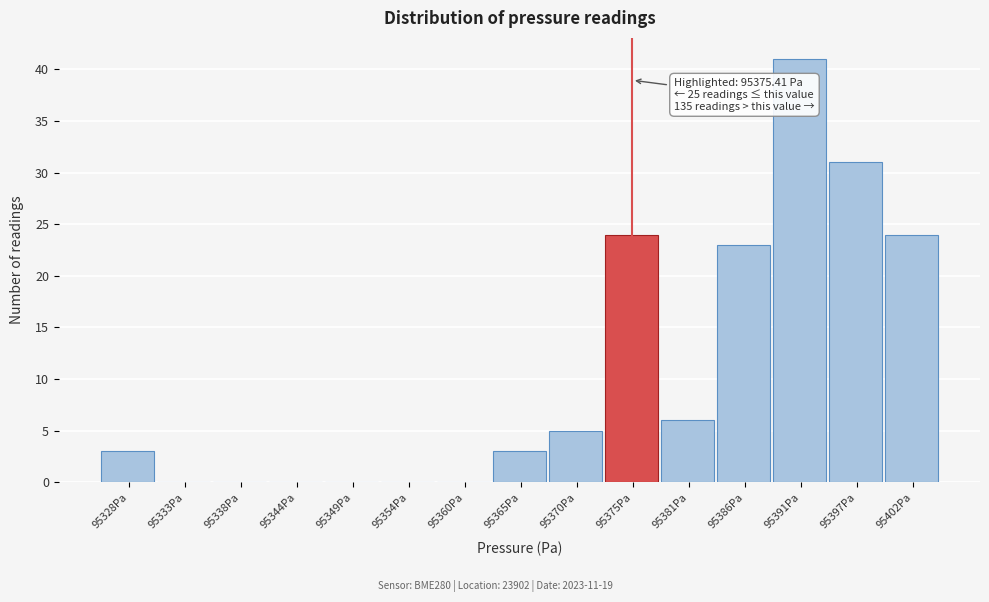

Over which range of the x-axis is the bar tallest?

95389 to 95394